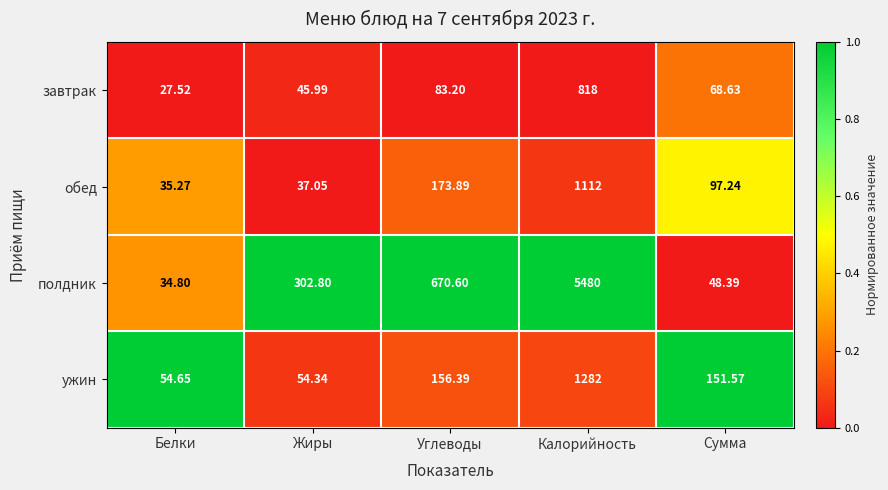

Rank the series at Калорийность from highest to lowest value.

полдник, ужин, обед, завтрак